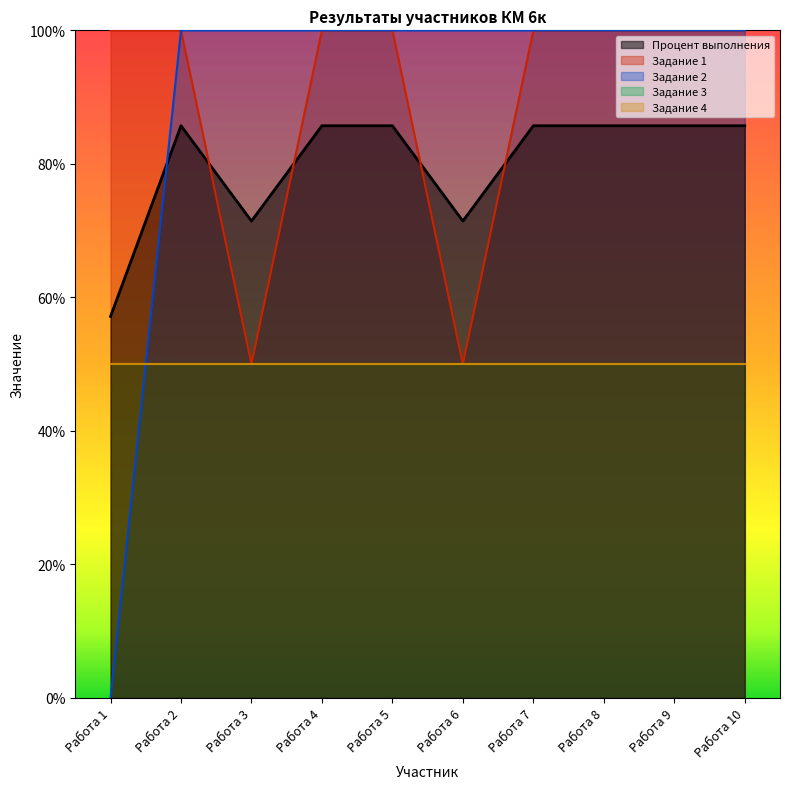

Is it true that Процент выполнения equals 40.4 at Работа 10?

False